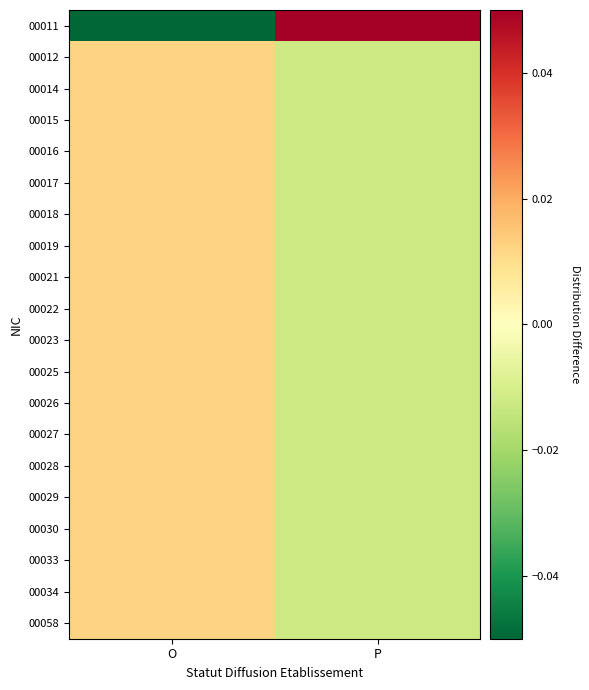

At which category does the chart reach its minimum across all series?

O